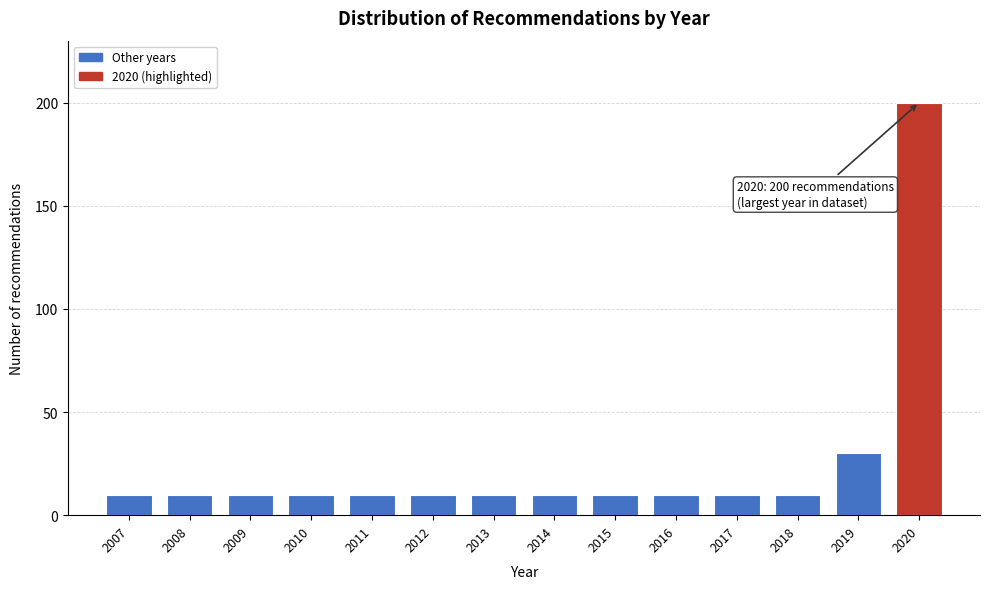

Reading left to right, what are all the values shown in this chart?

10	10	10	10	10	10	10	10	10	10	10	10	30	200